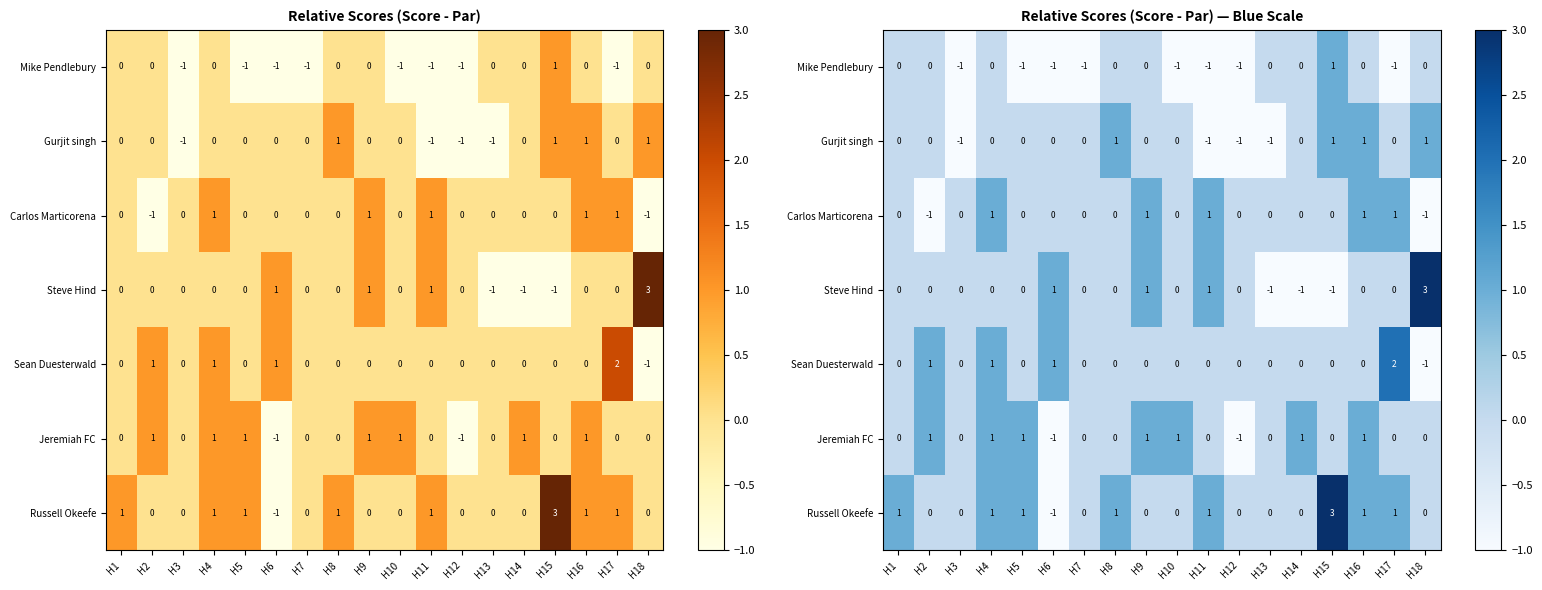

At which label does Jeremiah FC first exceed 0?

H2